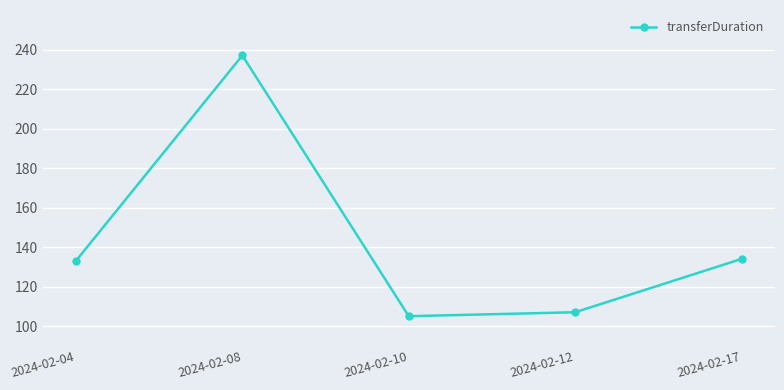

What is the value of the 2nd point from the left?

237